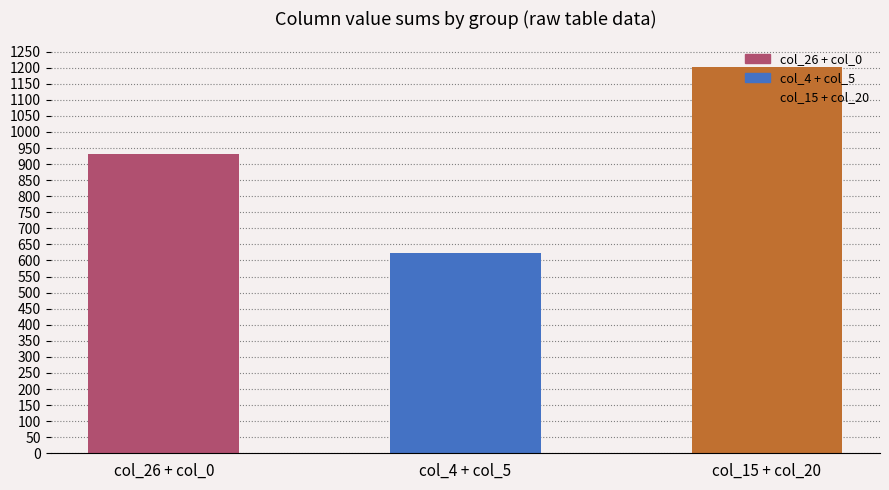

How many distinct data groups are displayed?

1